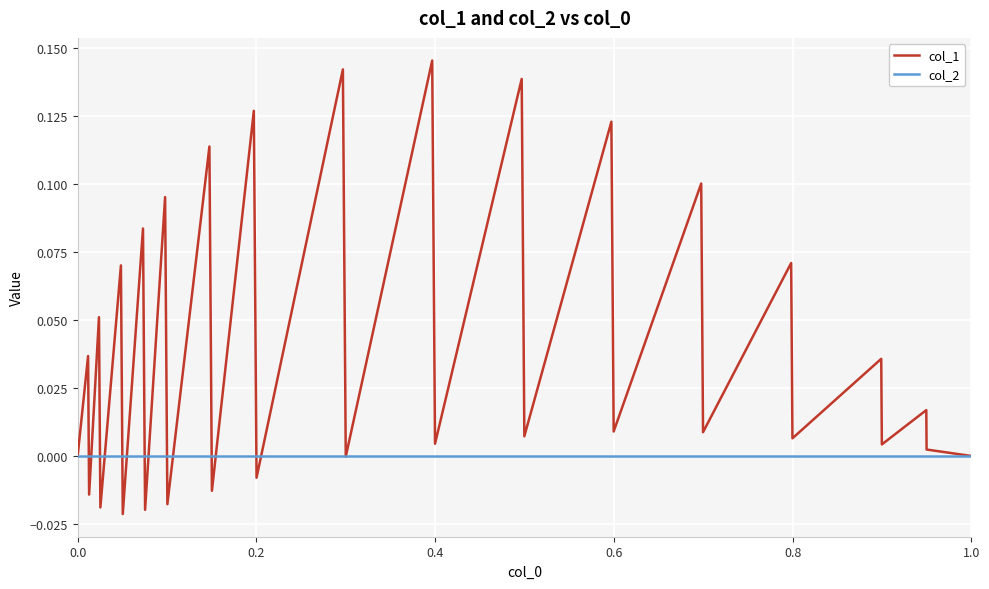

Rank the series by their average value, from lowest to highest.

col_2, col_1